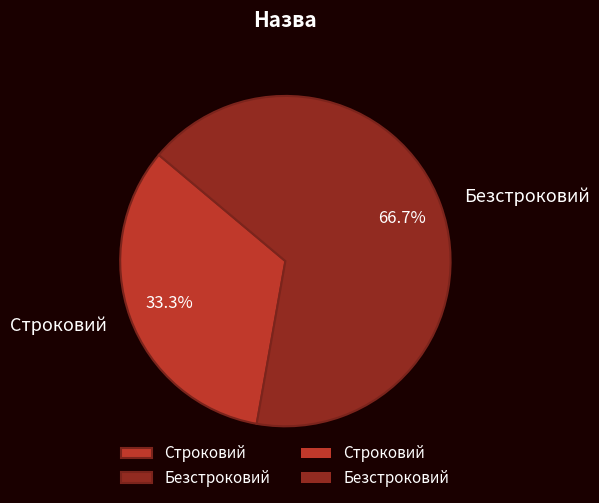

The Строковий slice represents 33% of the pie. True or false?

True